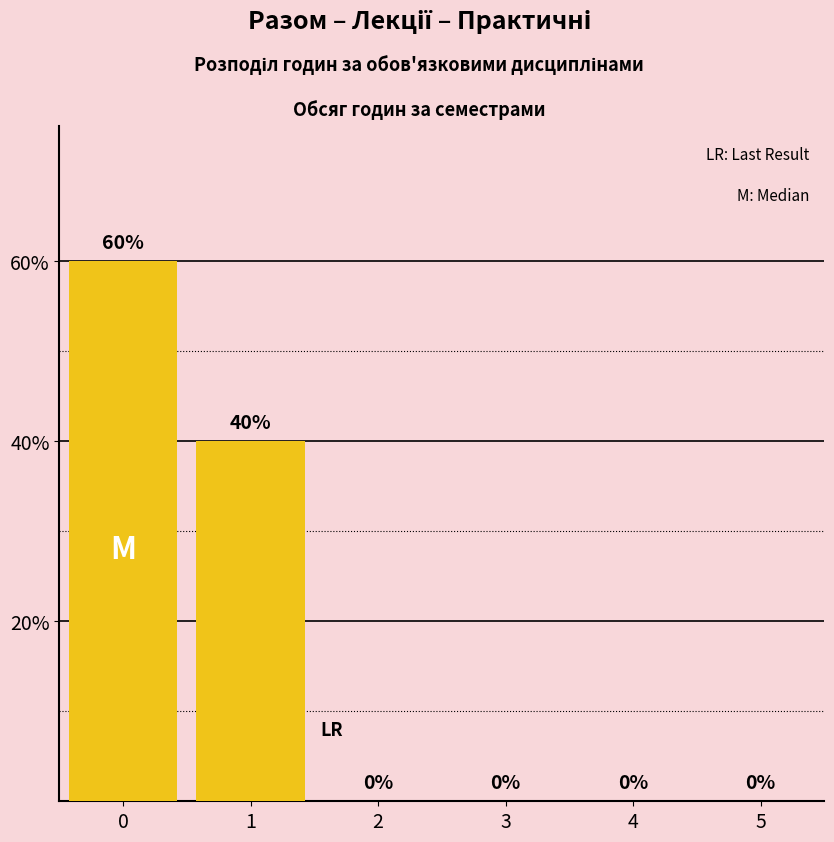

How many series are shown in this chart?

1